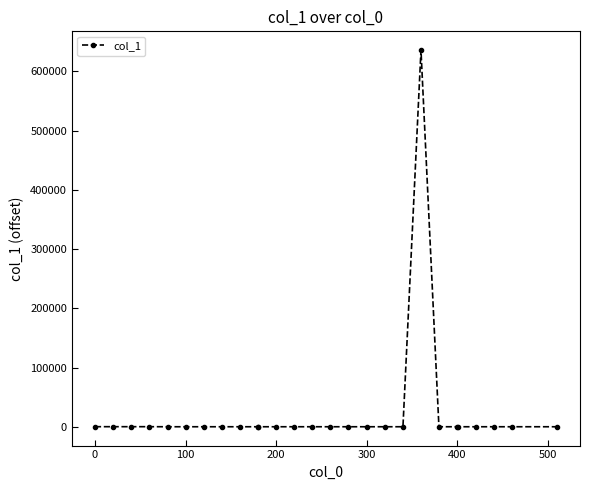

What is the maximum value shown in the chart?

635720.2